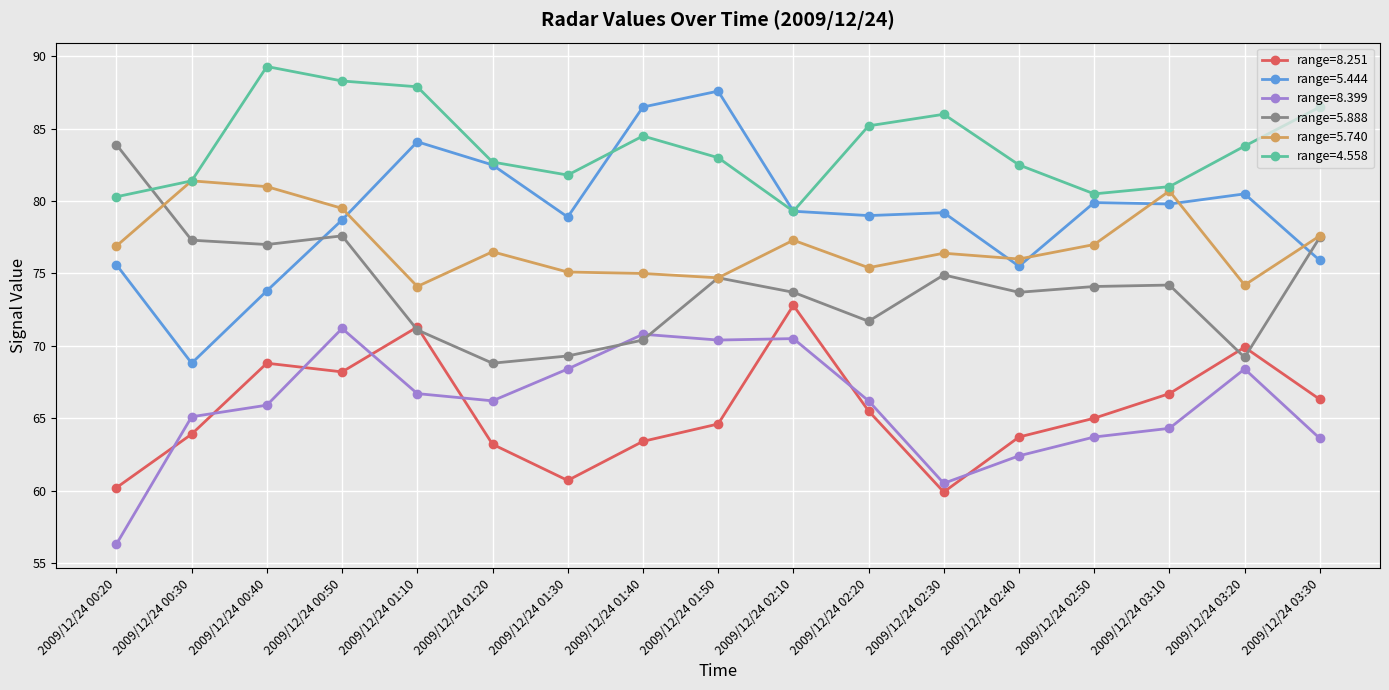

What is the label of the 8th point from the left?

2009/12/24 01:40